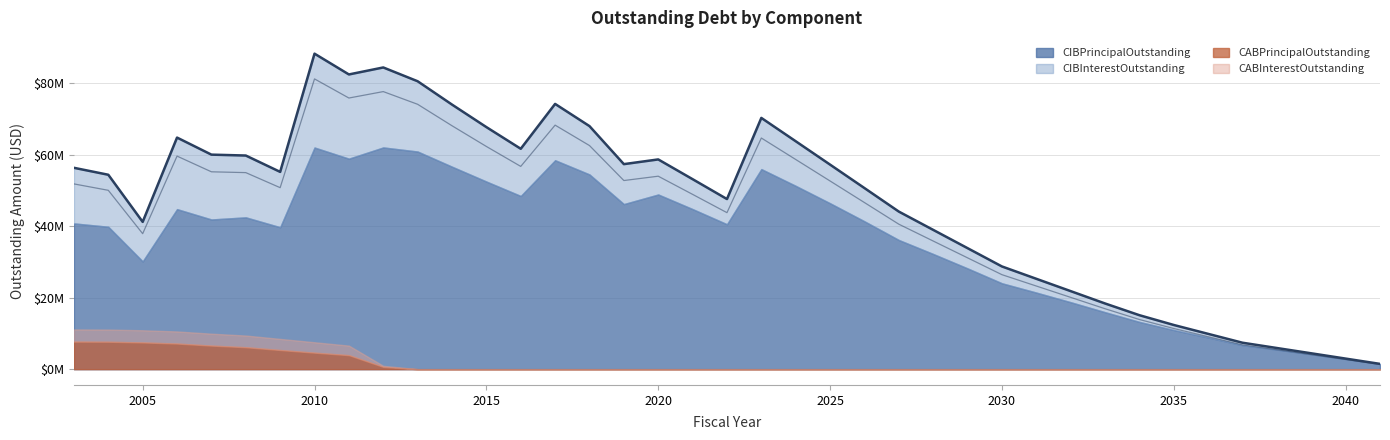

True or false: CABInterestOutstanding has more than 1 points higher than both neighbors.

False